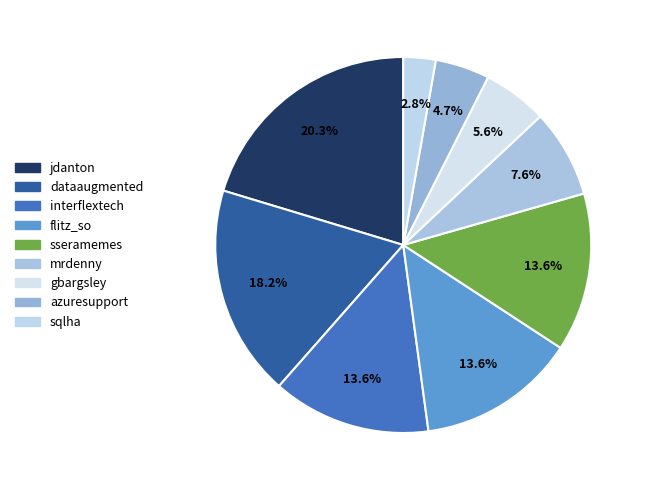

To the nearest percent, what is the combined percentage of flitz_so and azuresupport?

18%